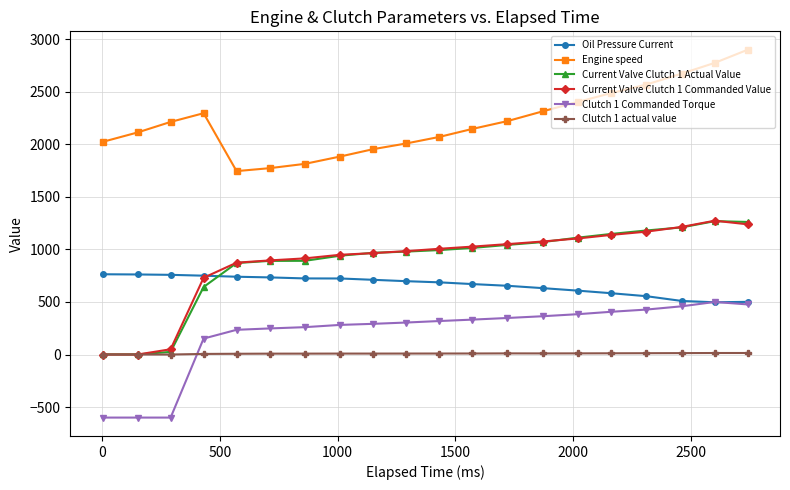

True or false: Oil Pressure Current and Current Valve Clutch 1 Actual Value intersect in this chart.

True